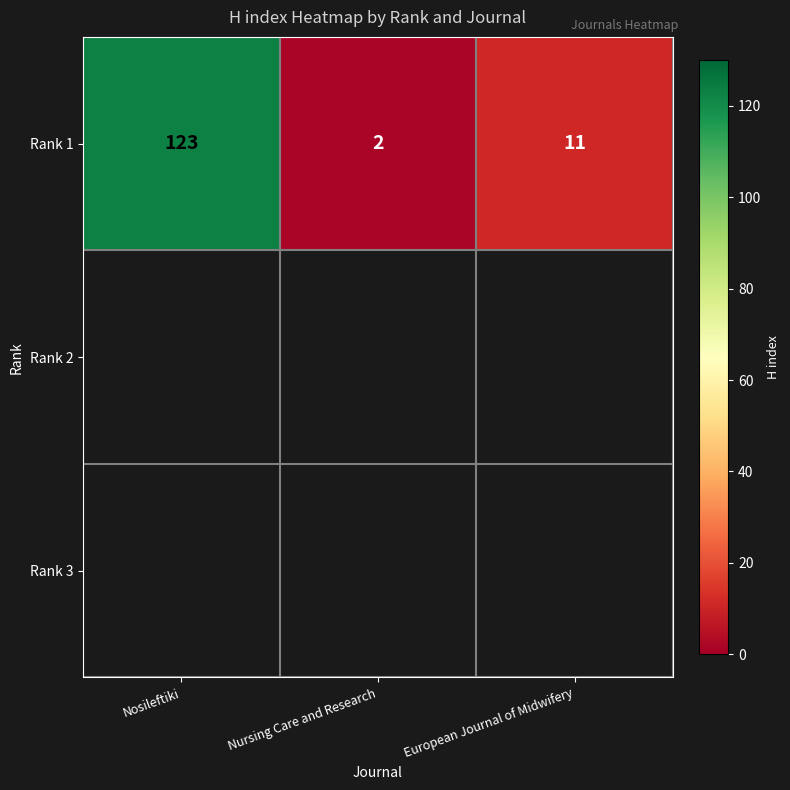

True or false: the data shows 11 at European Journal of Midwifery.

True